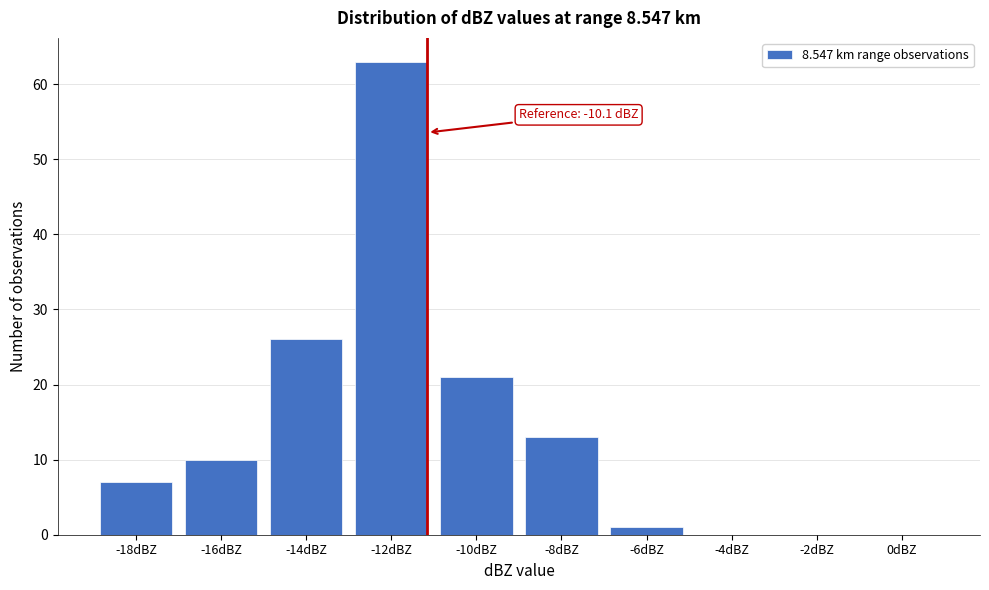

Reading right to left, transcribe all the data shown in this chart.

0dBZ=0	-2dBZ=0	-4dBZ=0	-6dBZ=1	-8dBZ=13	-10dBZ=21	-12dBZ=63	-14dBZ=26	-16dBZ=10	-18dBZ=7